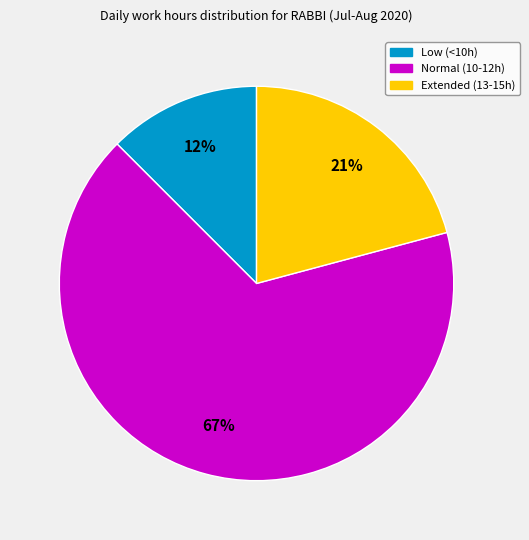

To the nearest percent, what is the average slice percentage?

33%